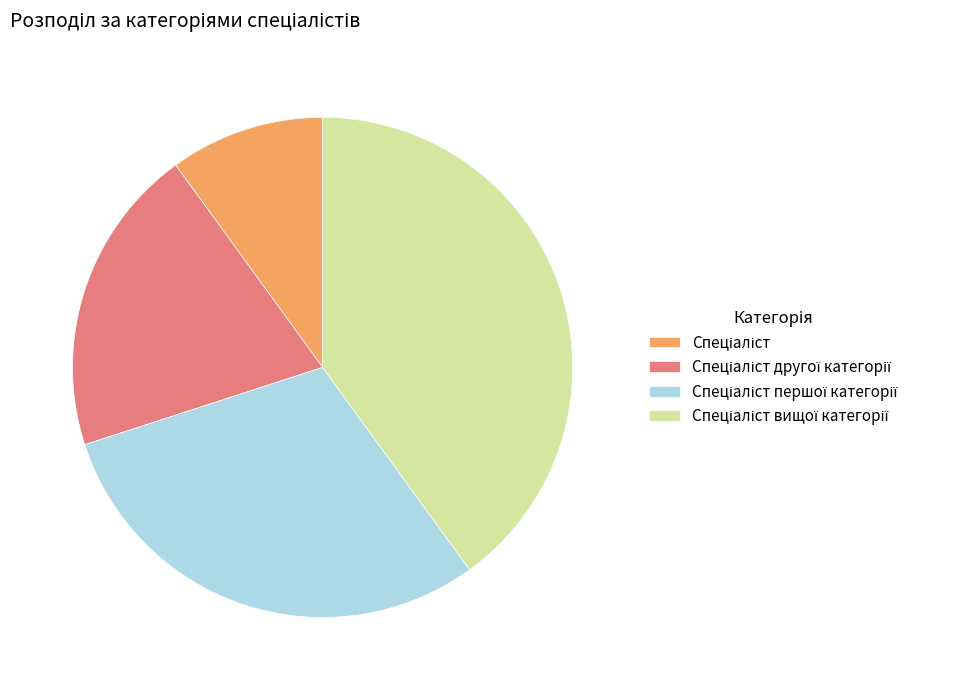

Does any single category account for the majority?

No